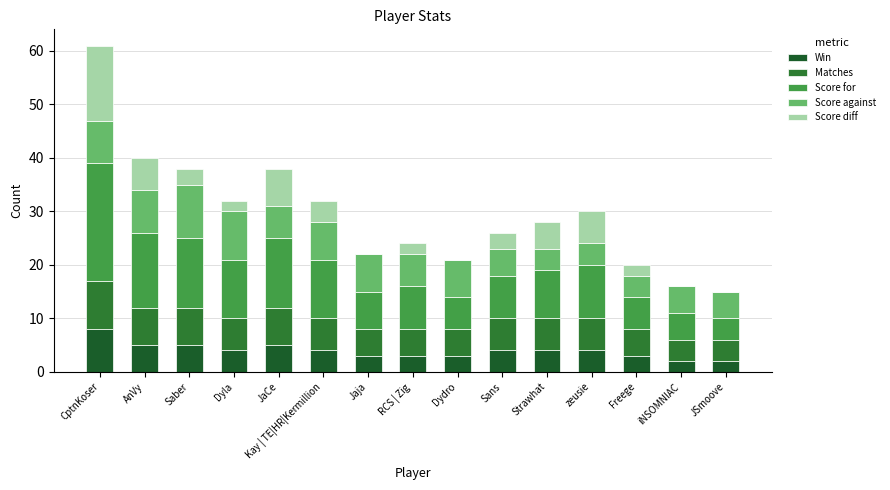

Count the Score against values in the range 5 to 8.

10